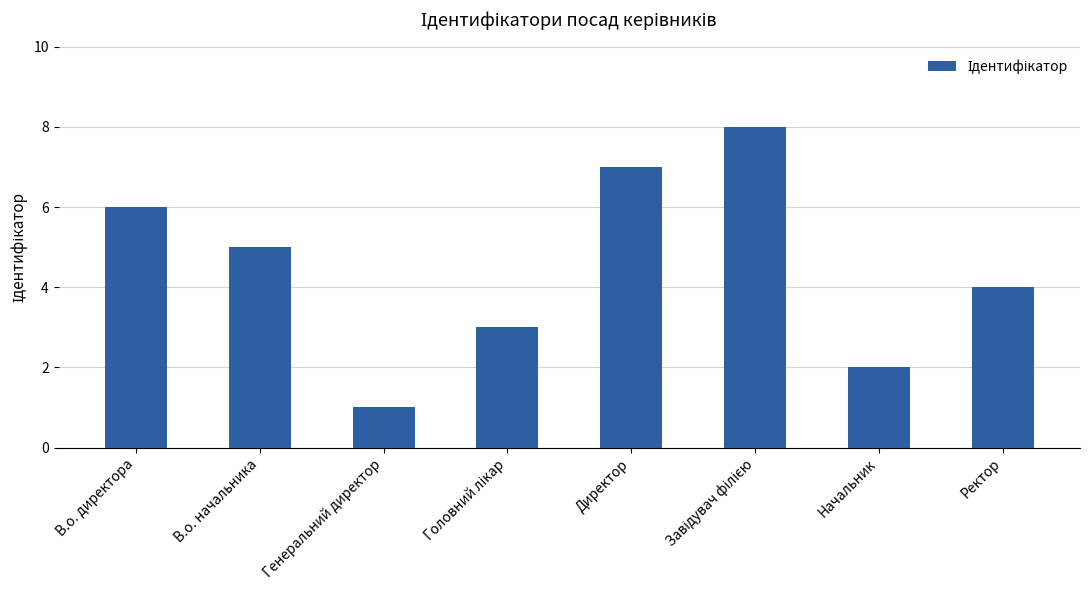

The value at В.о. директора is 8. True or false?

False